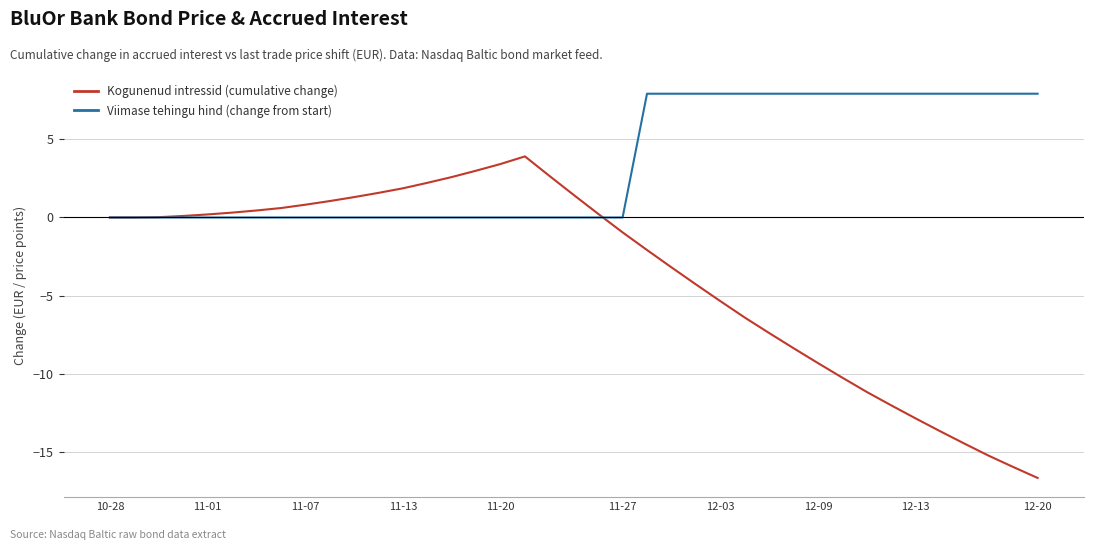

Which series has the largest total across all categories?

Viimase tehingu hind (change from start)